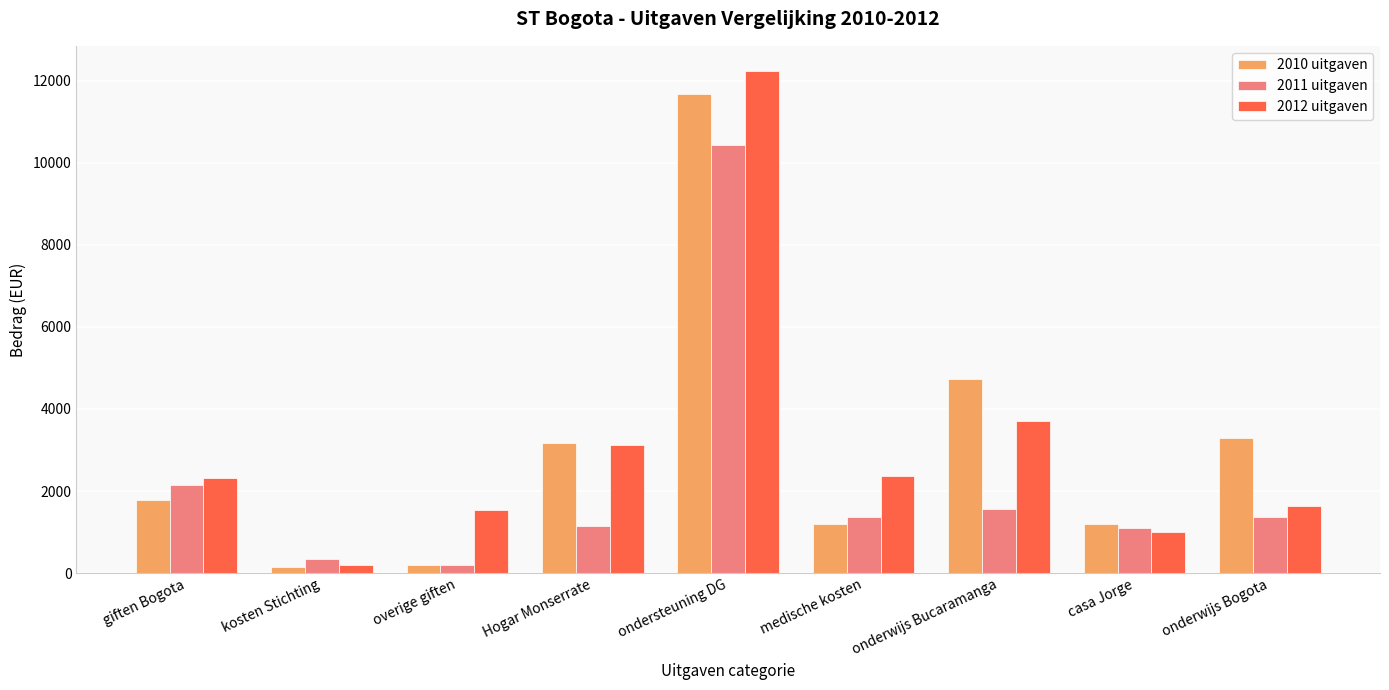

Is it true that 2010 uitgaven equals 3174.0 at Hogar Monserrate?

True